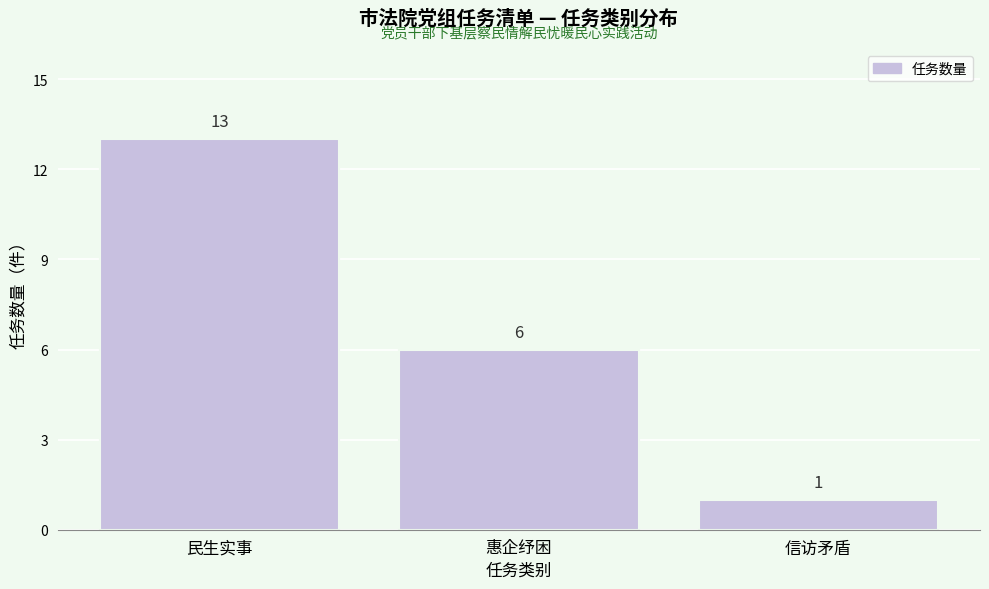

Reading right to left, extract all data points from this chart.

1	6	13